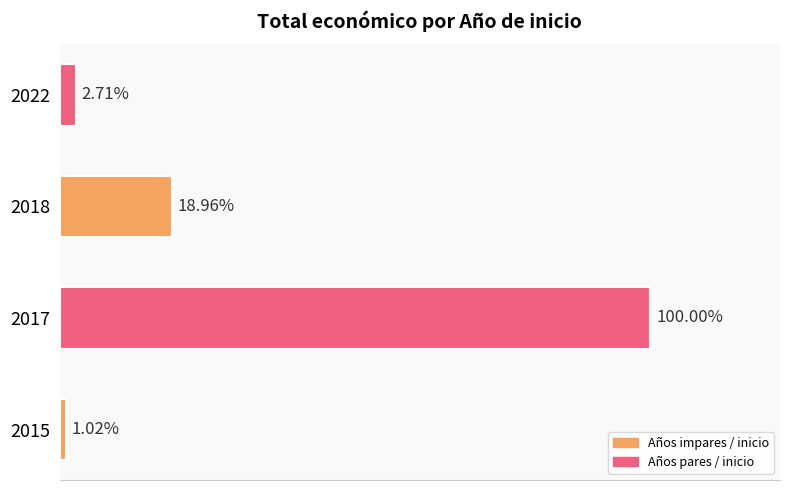

Are the bars horizontal?

Yes